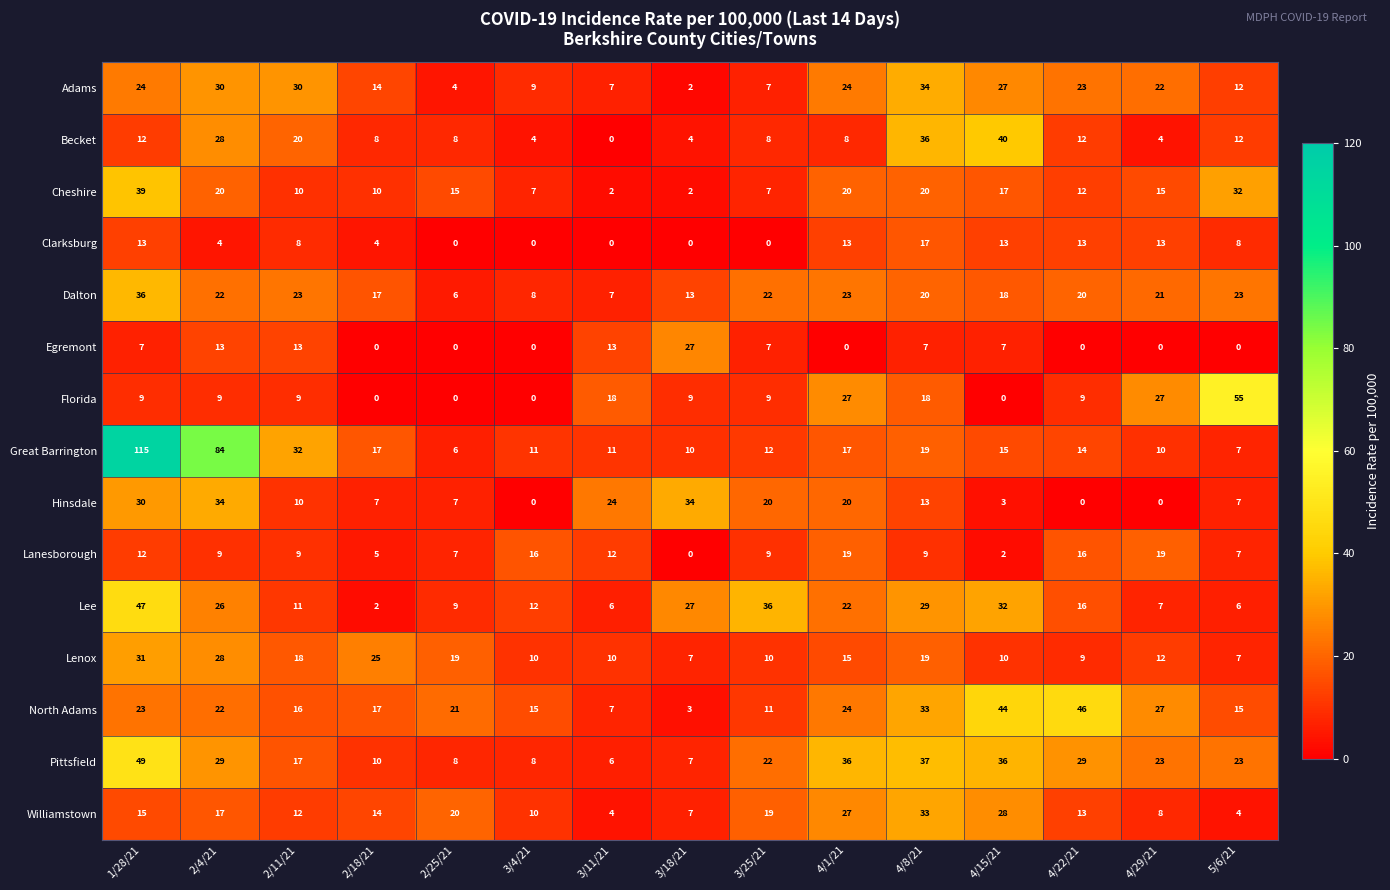

Count the Lanesborough values in the range 7 to 16.

10